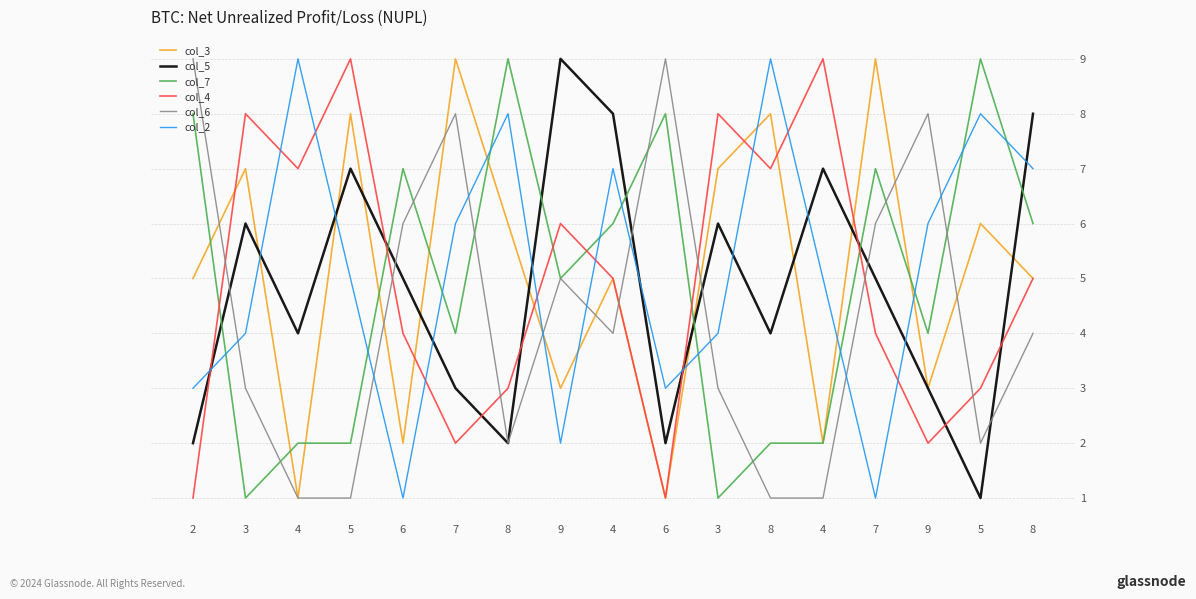

Rank the categories by col_2 value from lowest to highest.

6, 7, 9, 2, 6, 3, 3, 5, 4, 7, 9, 4, 8, 8, 5, 4, 8